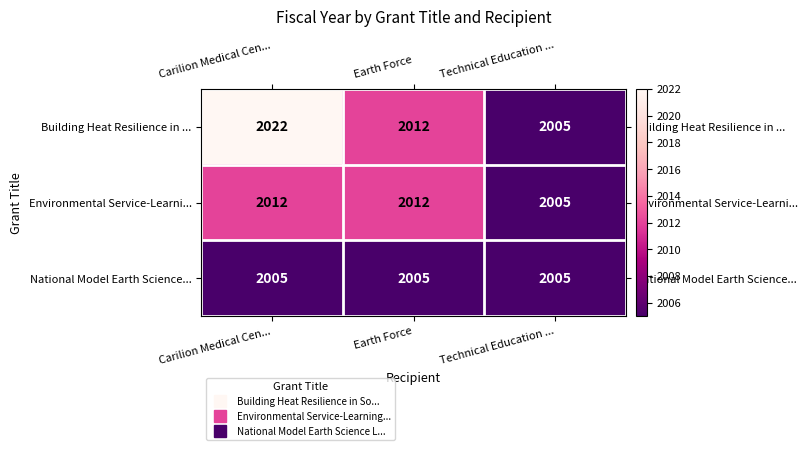

What is the average value of the Building Heat Resilience in ... series?

2013